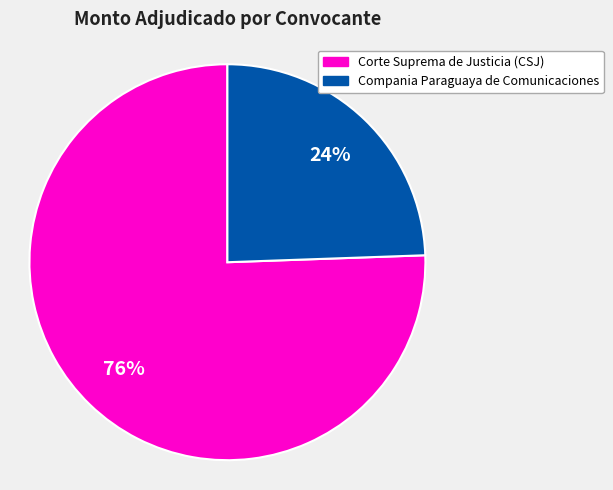

Is there a majority slice in this chart?

Yes